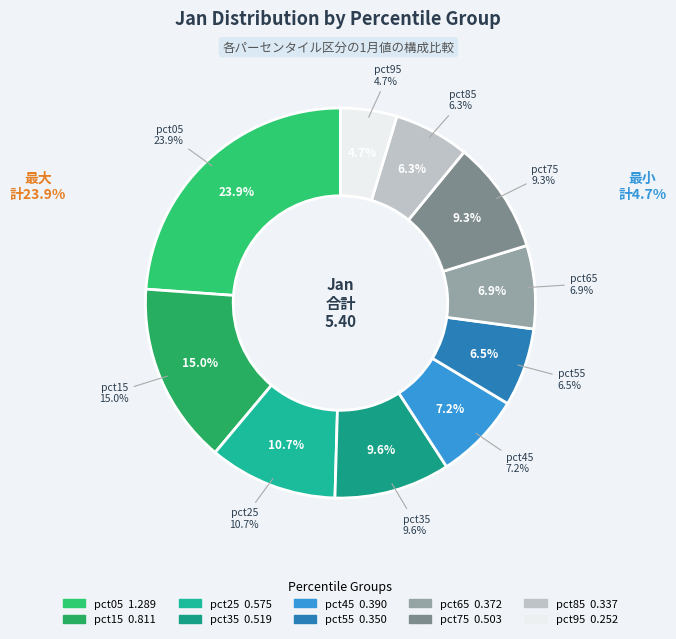

What percentage is the pct55 slice, to the nearest percent?

6%